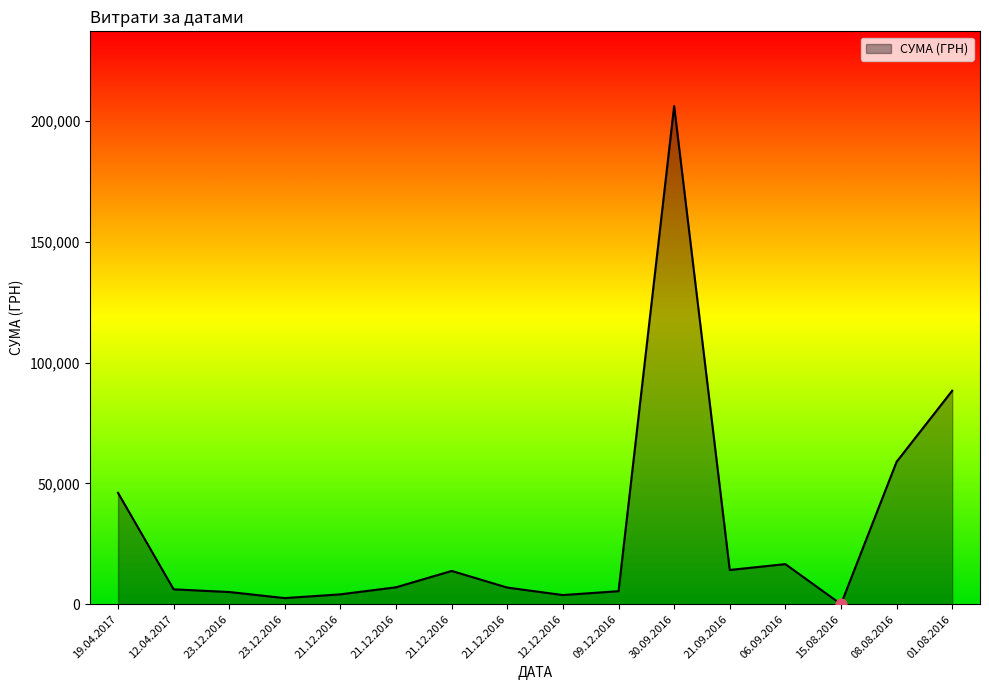

Between 21.12.2016 and 01.08.2016, which is larger?

01.08.2016